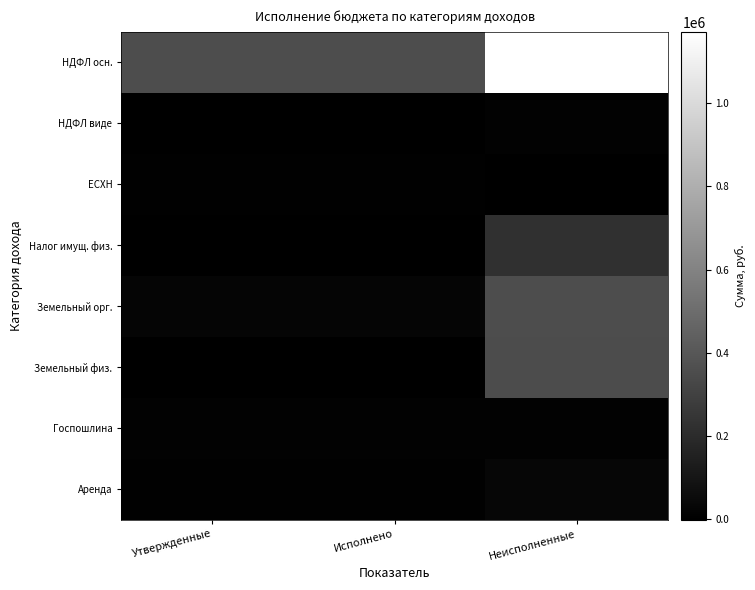

Between Утвержденные and Исполнено, which series saw the biggest shift?

НДФЛ осн.